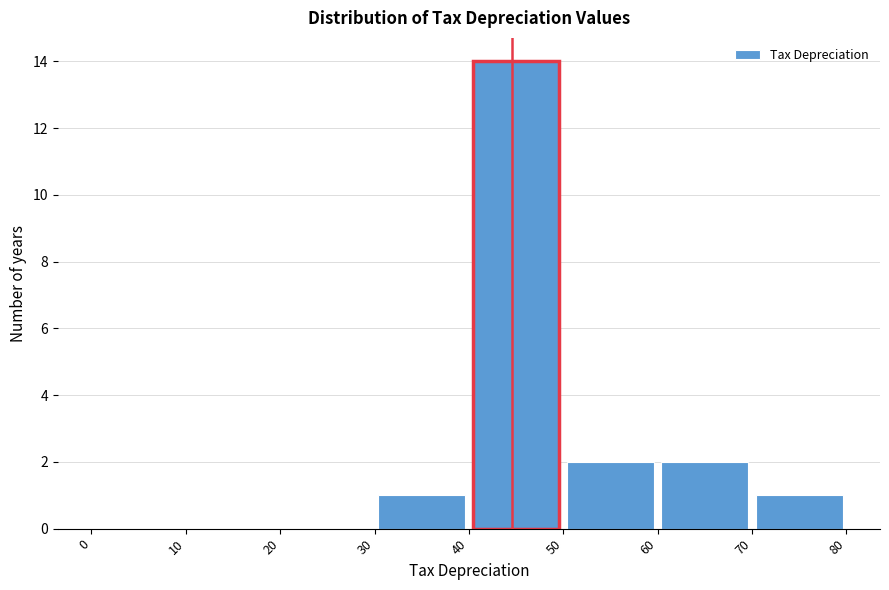

How tall is the bar that spans 50 to 60 on the x-axis? The values are not printed on the chart, so give them approximately, as read against the axis.

2